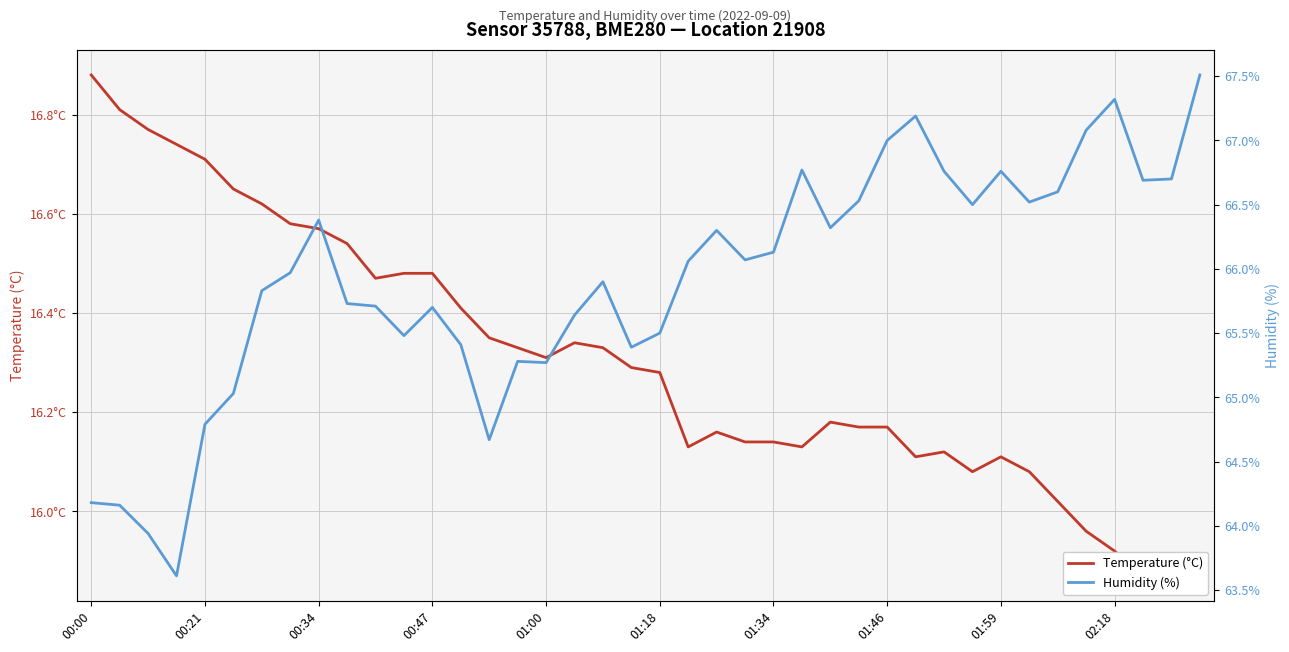

How many interior local valleys does the Temperature (°C) series have?

6